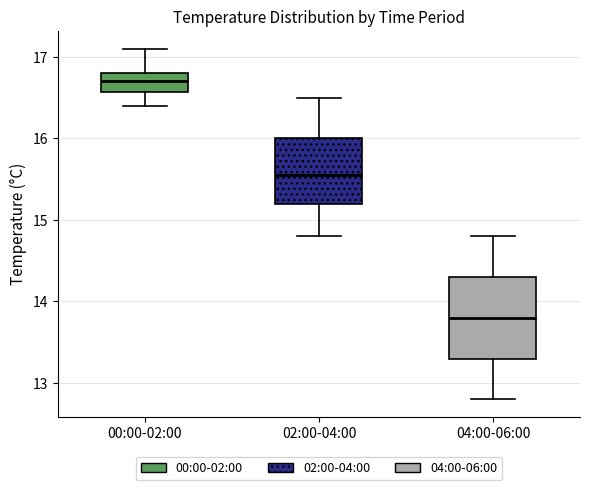

Where is the upper edge of the box for 00:00-02:00 on the y-axis? The values are not printed on the chart, so give them approximately, as read against the axis.

16.8